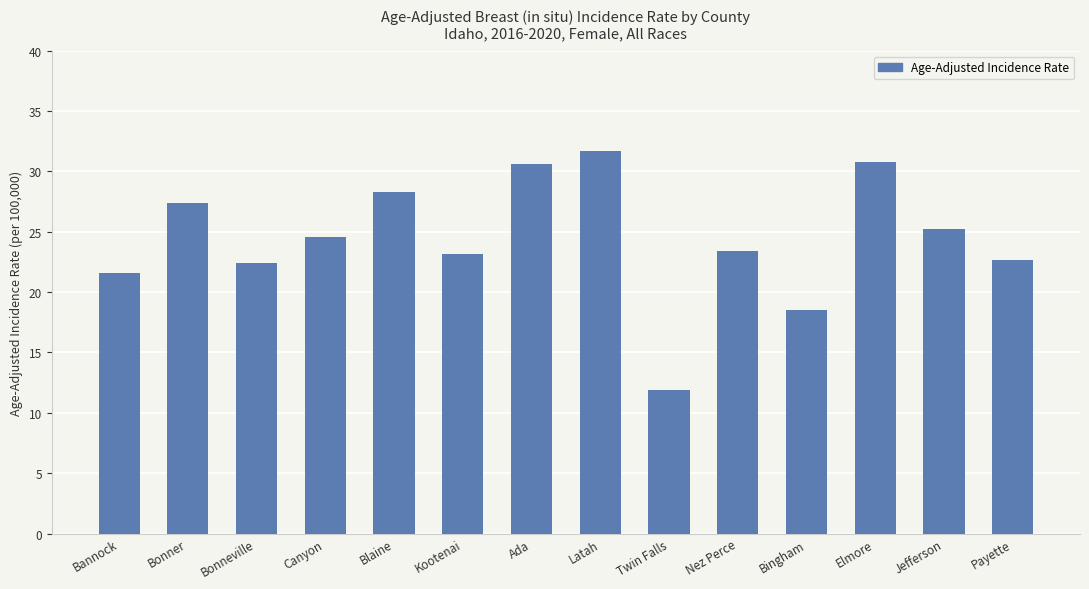

What is the value of the 7th bar from the left?

30.6